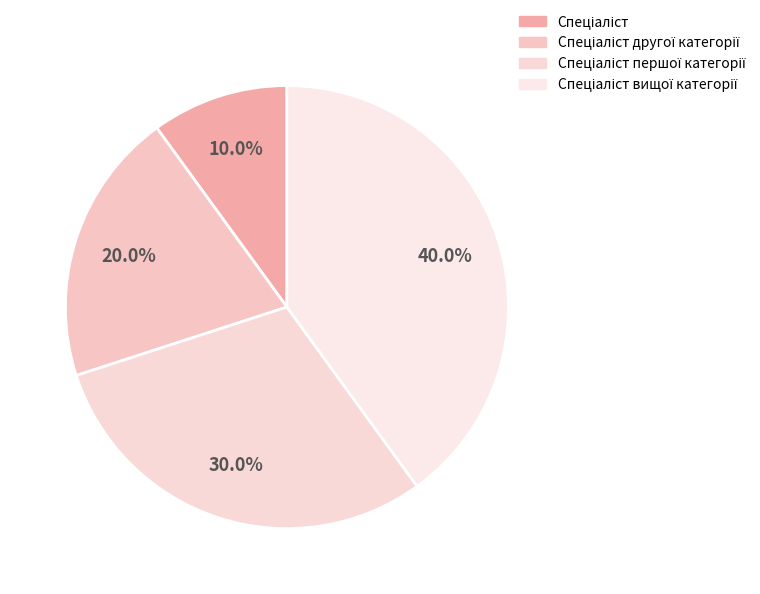

True or false: Спеціаліст accounts for 10% of the total.

True